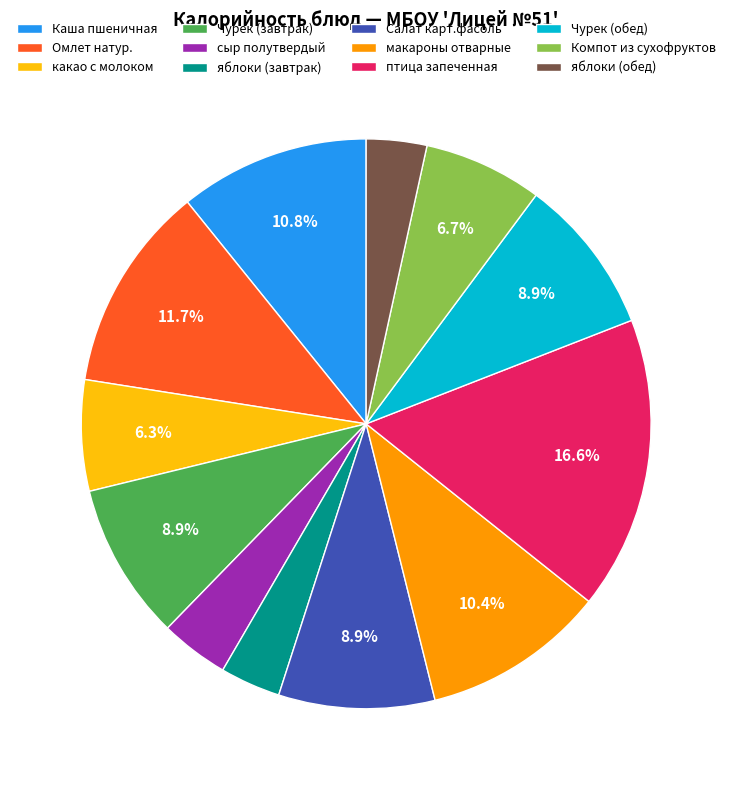

The Омлет натур. slice represents 12% of the pie. True or false?

True